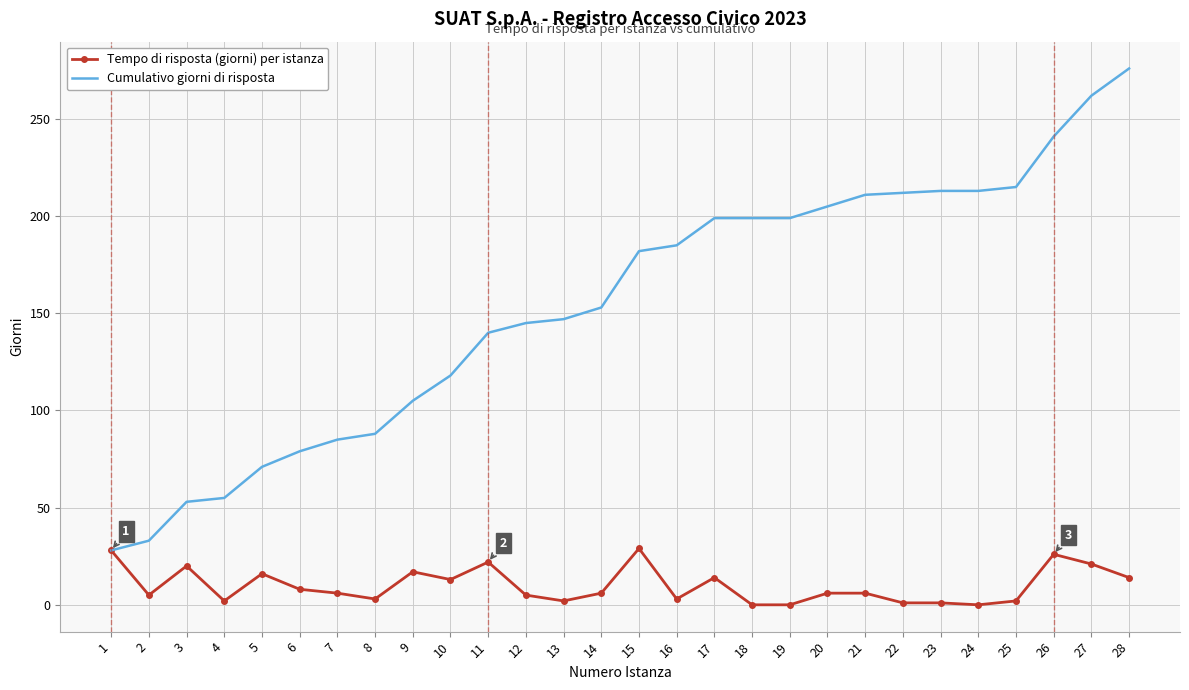

List the series in order of their peak value, highest first.

Cumulativo giorni di risposta, Tempo di risposta (giorni) per istanza